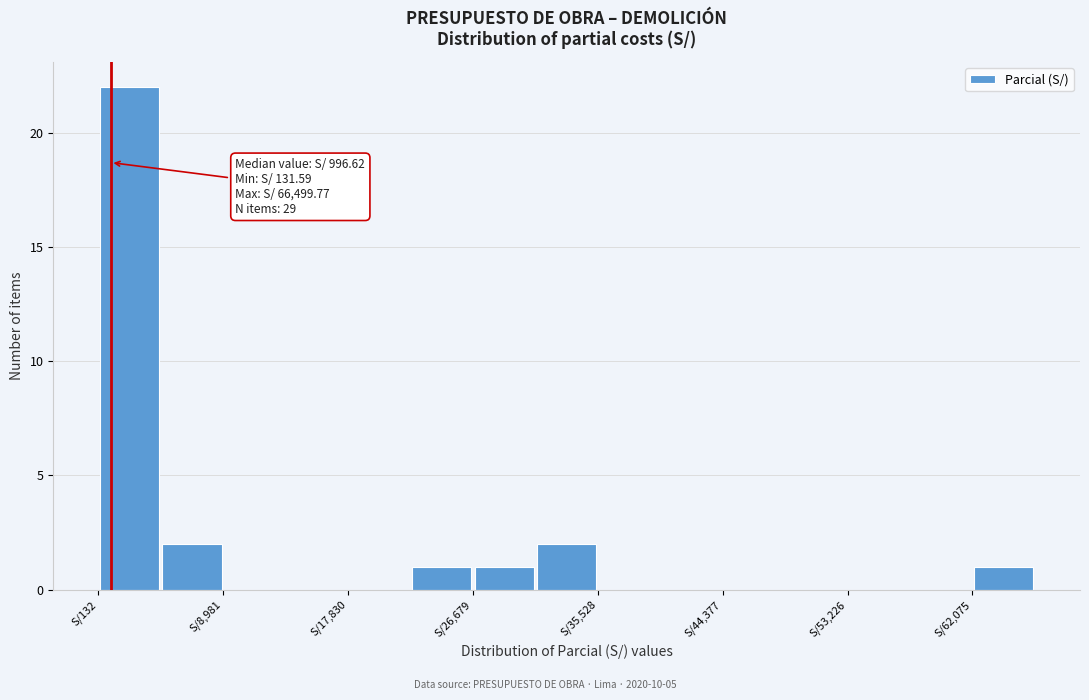

Which range on the x-axis has the tallest bar?

0 to 5000